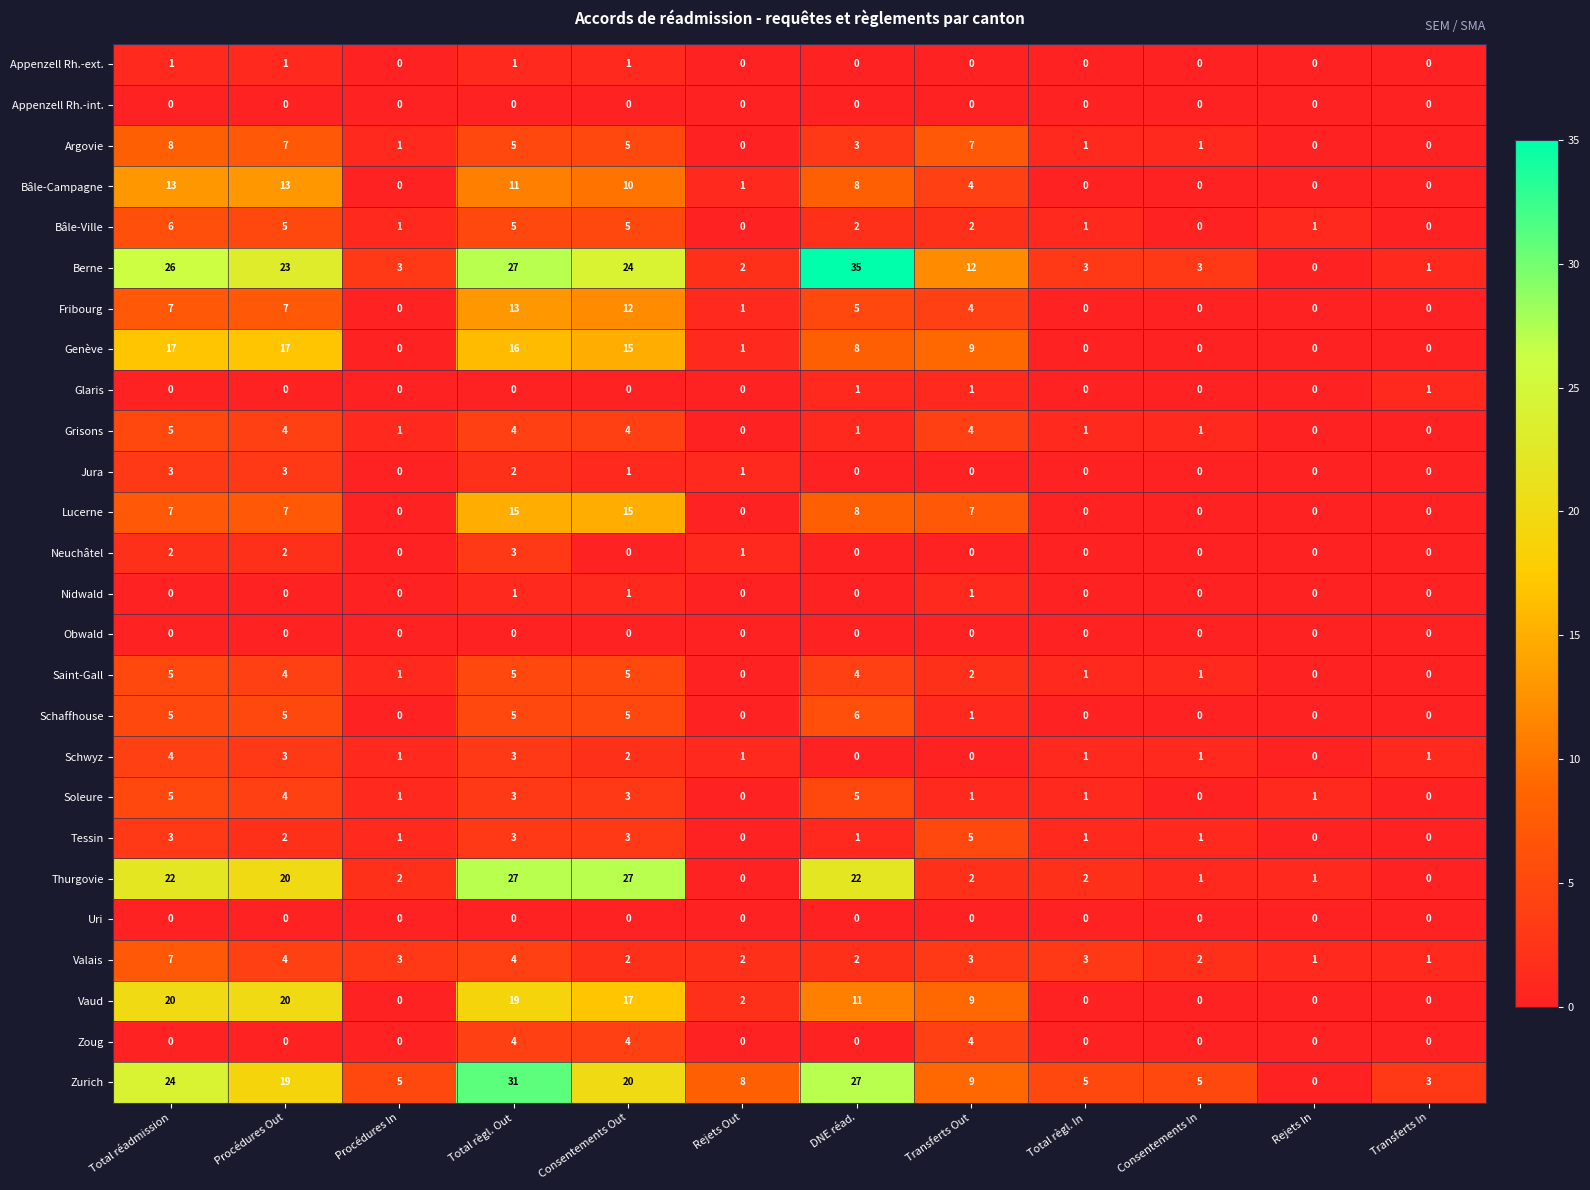

What is the sum of all Valais values?

34